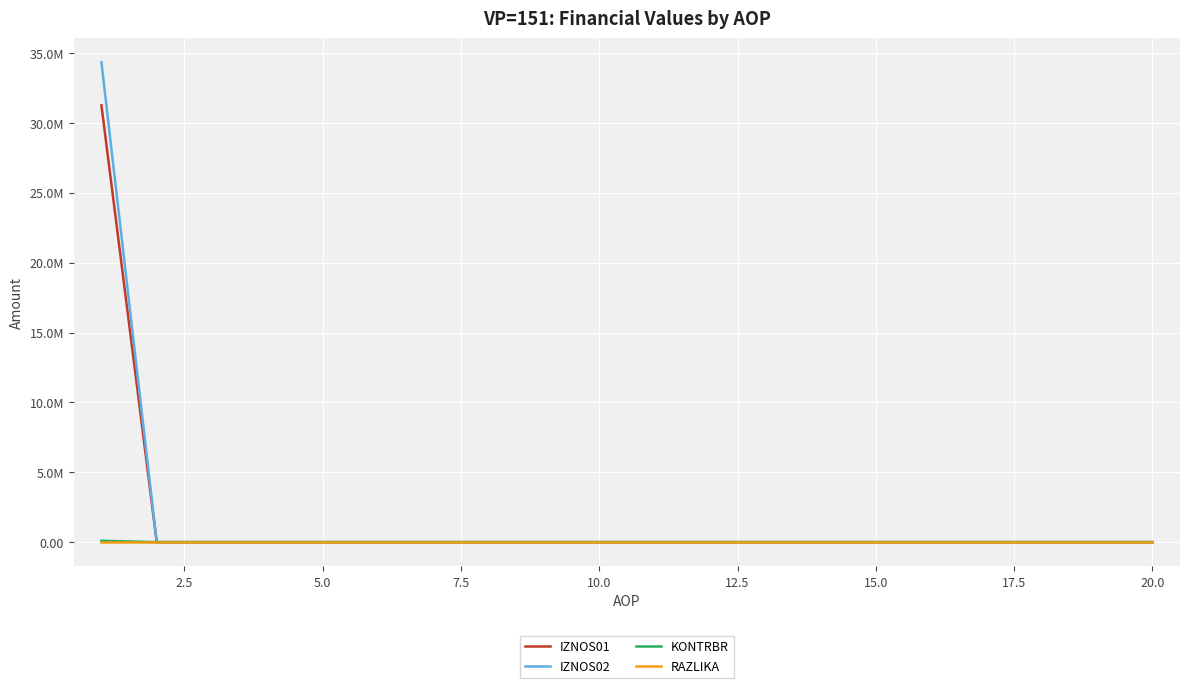

True or false: IZNOS02 has more than 1 interior local peaks.

False